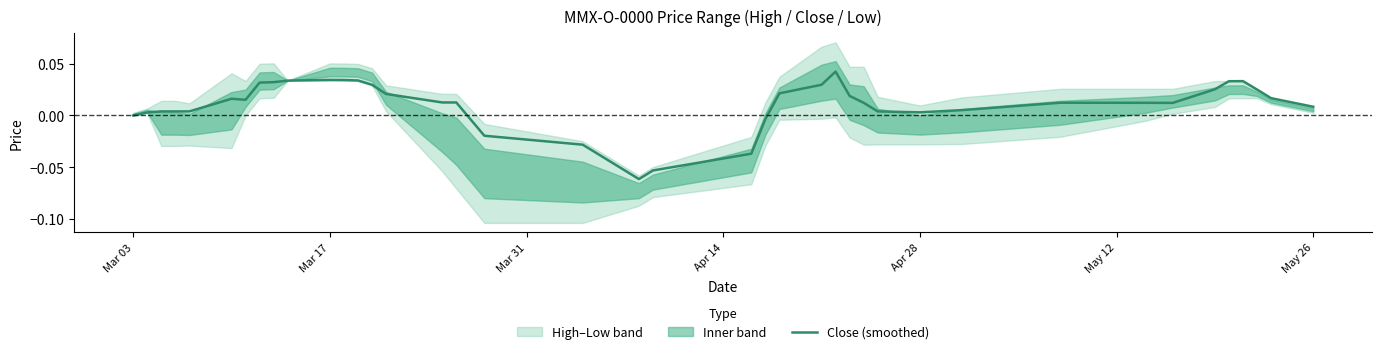

Does the chart have visible grid lines?

No